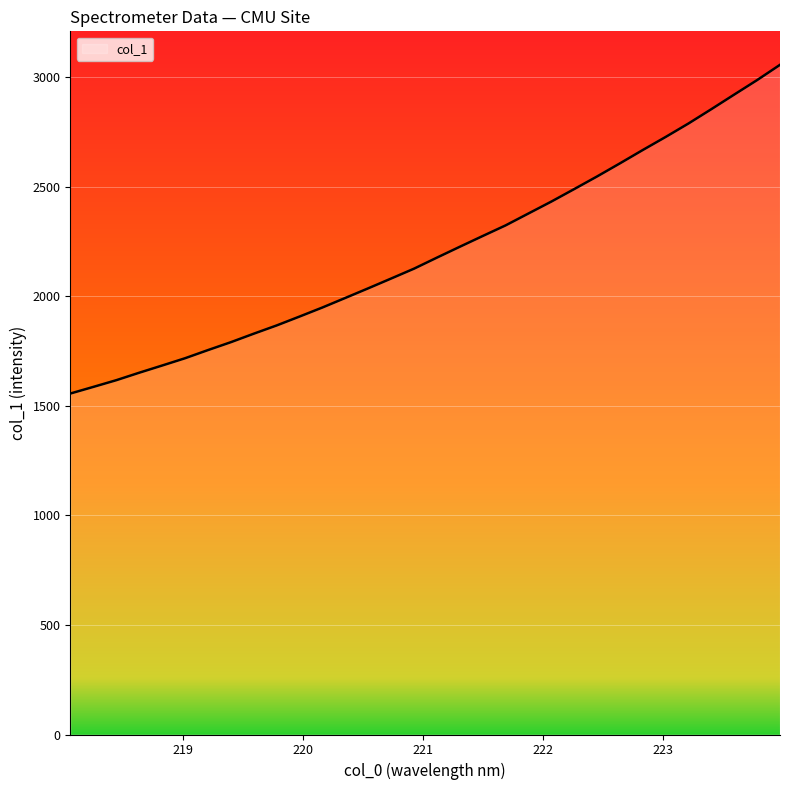

What is the difference between the maximum and minimum values?

1499.5